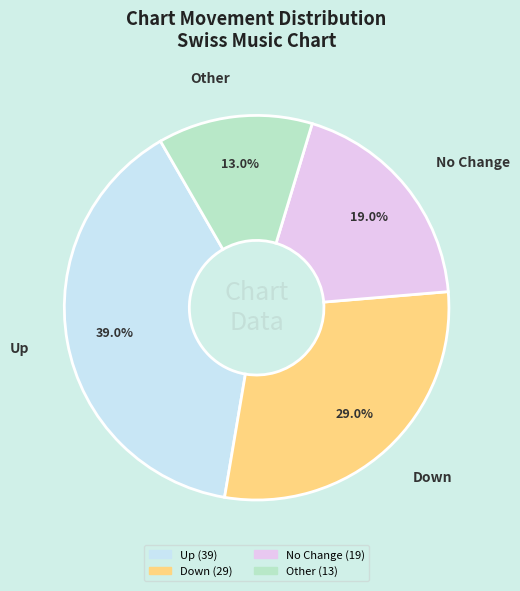

Does No Change account for over 50% of the chart?

No